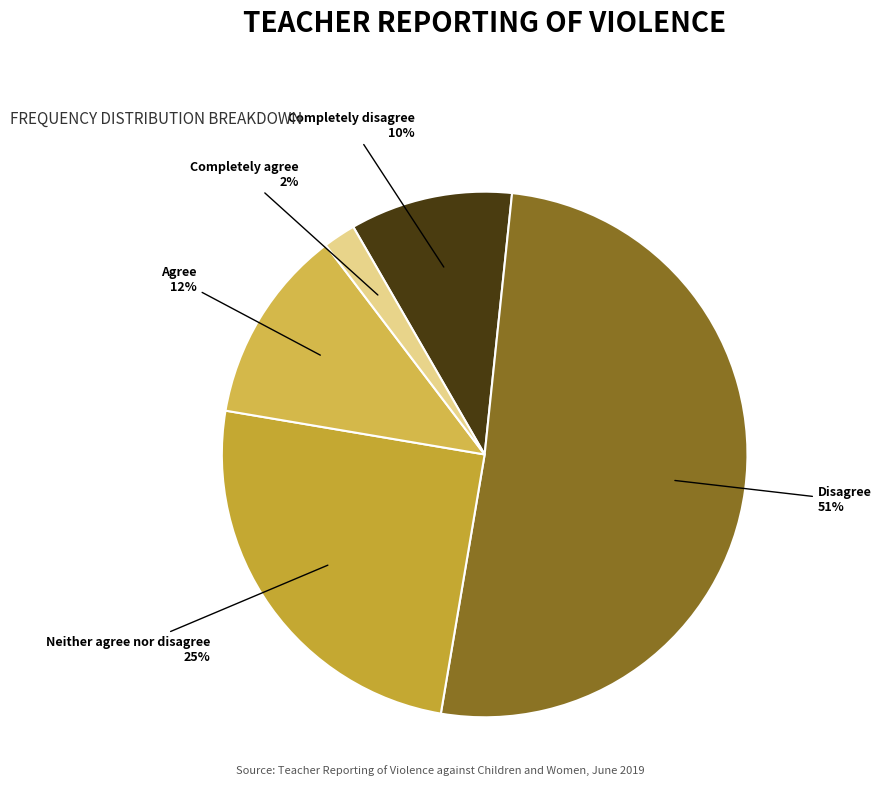

Combined, do Disagree and Completely agree account for over 50%?

Yes